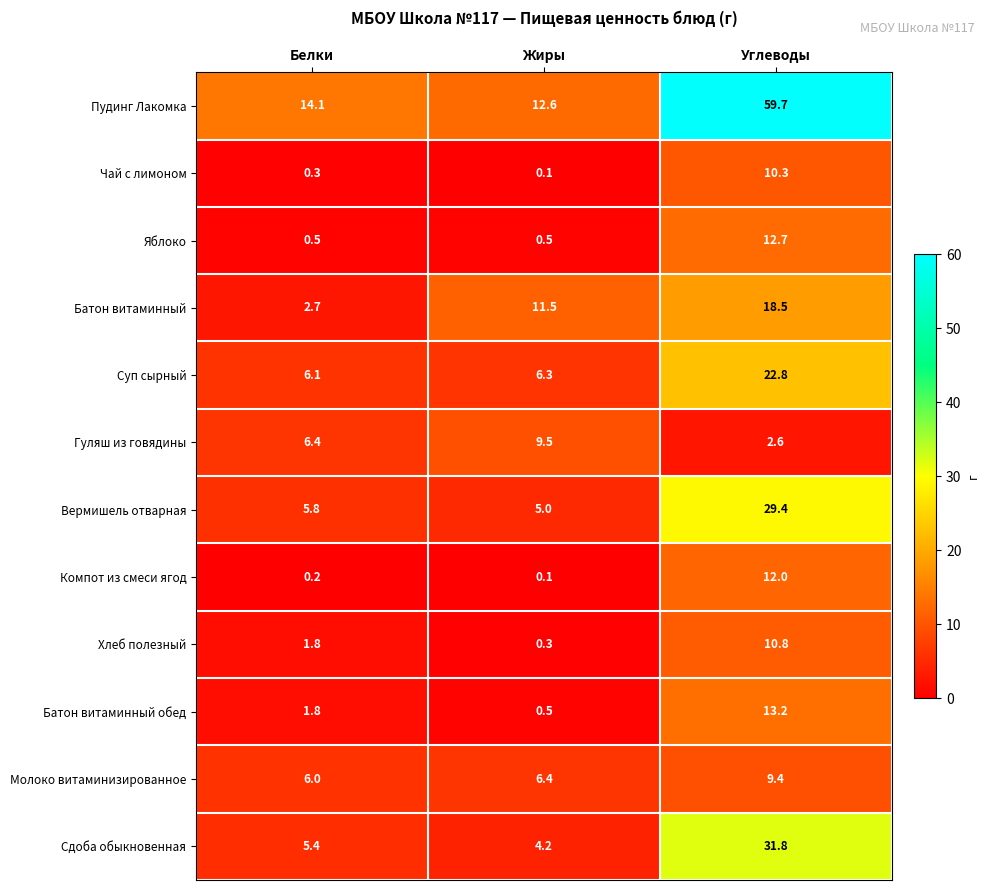

What is the average value of the Хлеб полезный series?

4.3